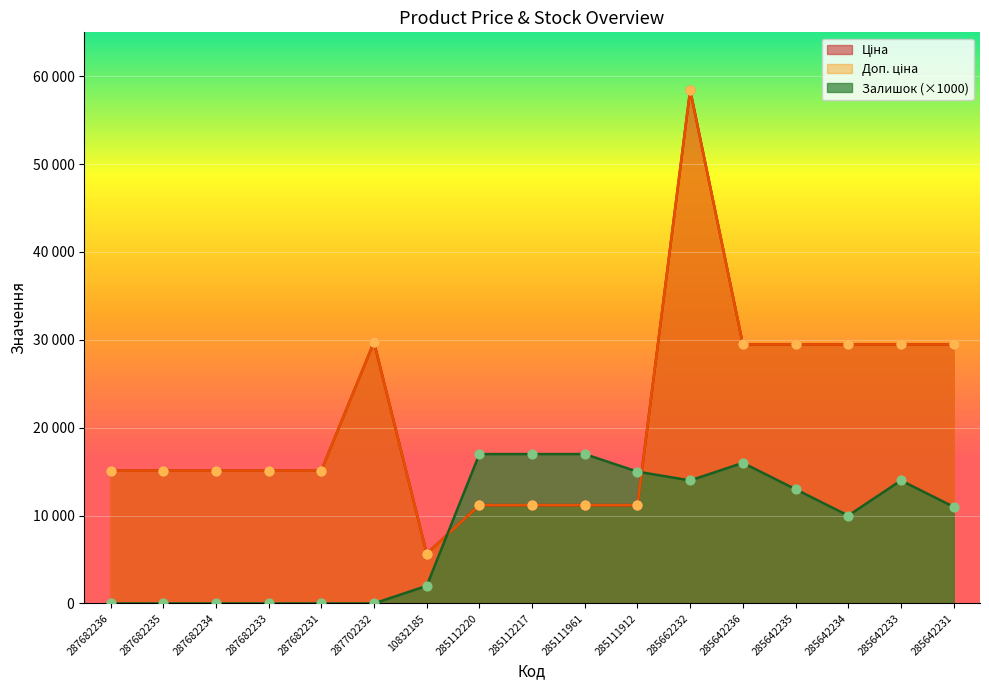

Which series reaches the maximum Y coordinate?

Ціна